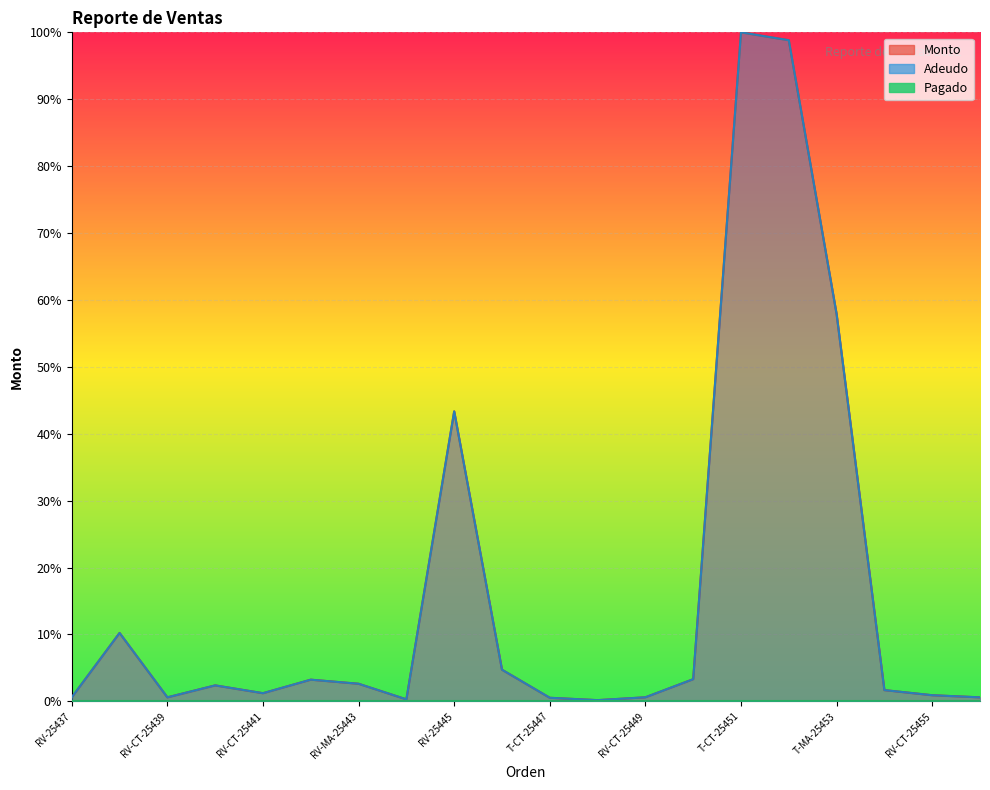

True or false: Monto and Adeudo intersect in this chart.

False